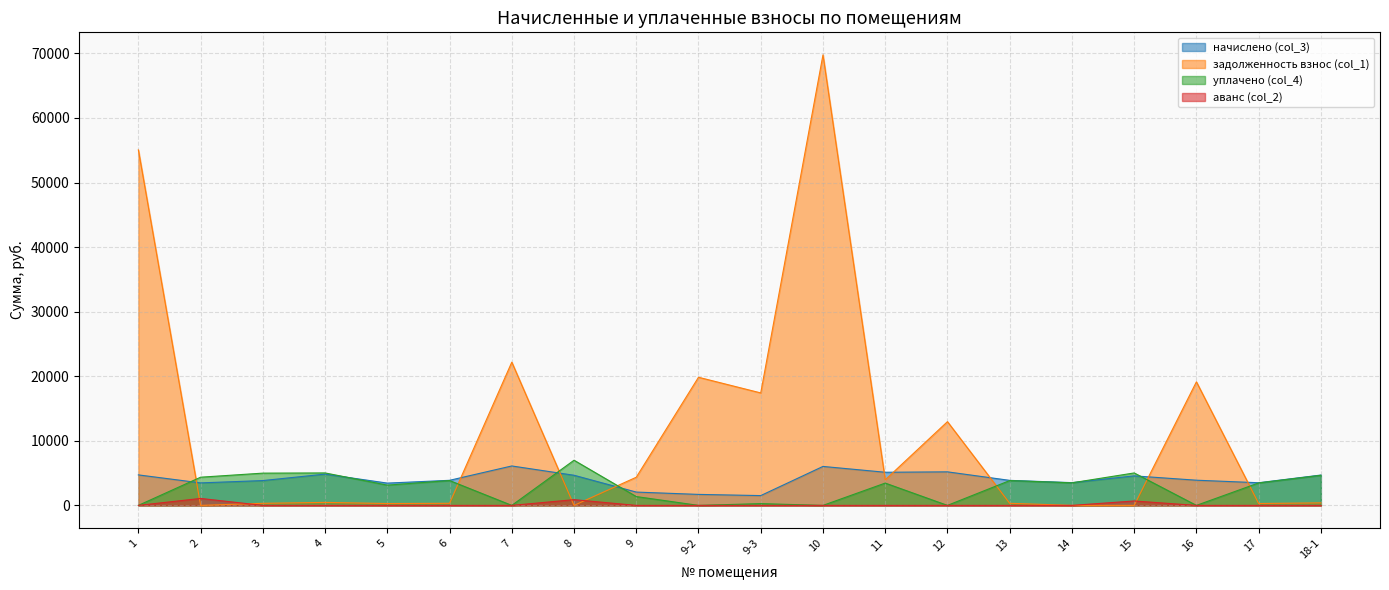

What is the difference between the maximum and minimum values in the аванс (col_2) series?

1078.2